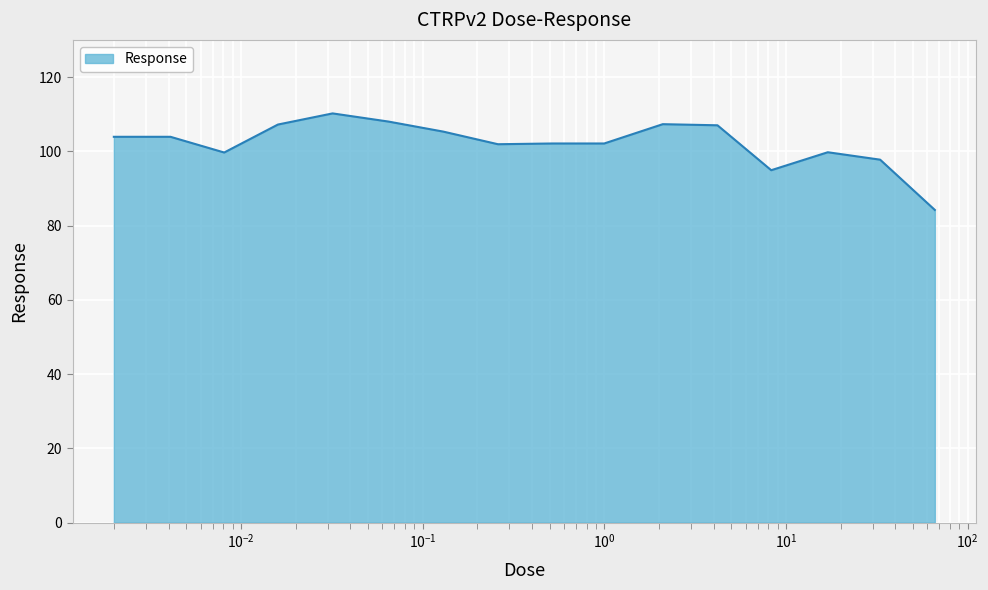

What is the minimum value shown in the chart?

84.2